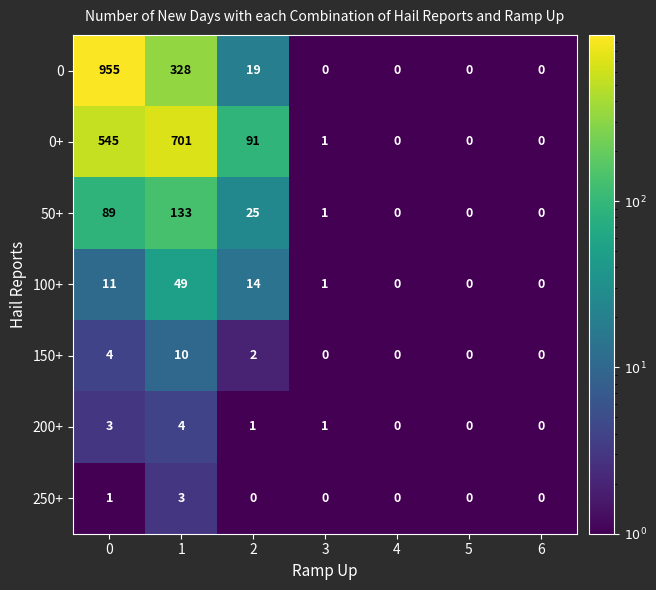

Which series changed the most between 1 and 4?

0+